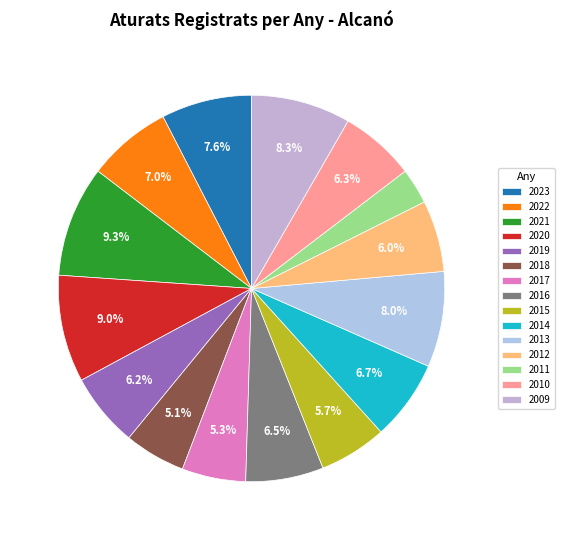

To the nearest percent, what is the difference between the largest and smallest slice percentages?

6%